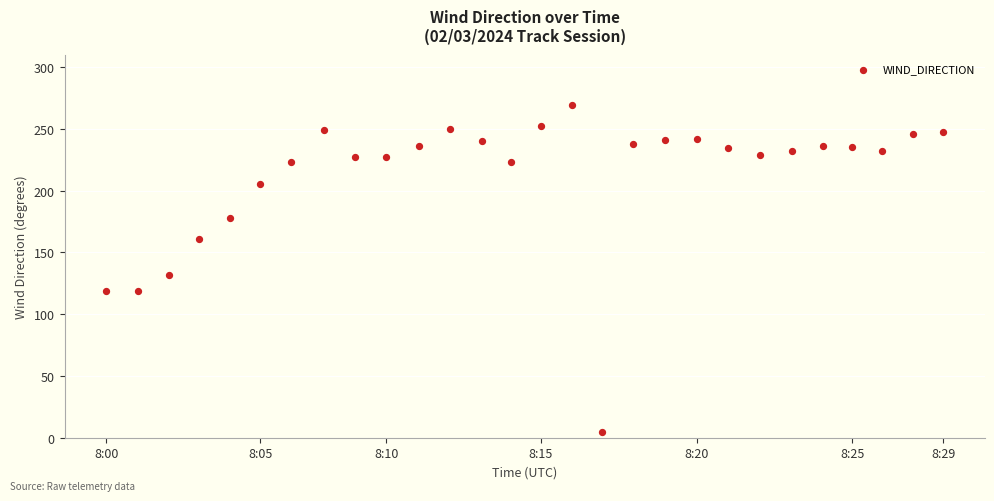

What Y value in the scatter plot is closest to 137?

132